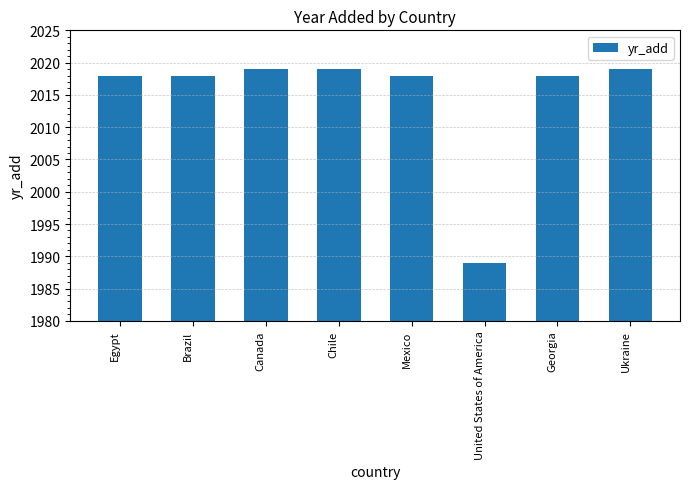

Read the value at Ukraine.

2019